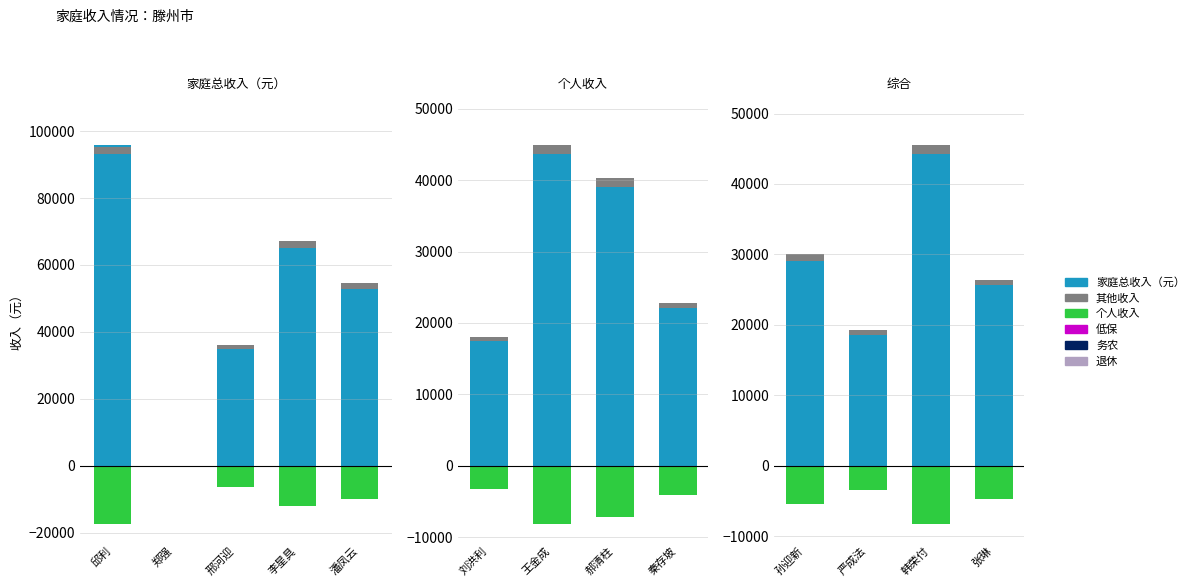

What position from the right is 邢河迎?

11